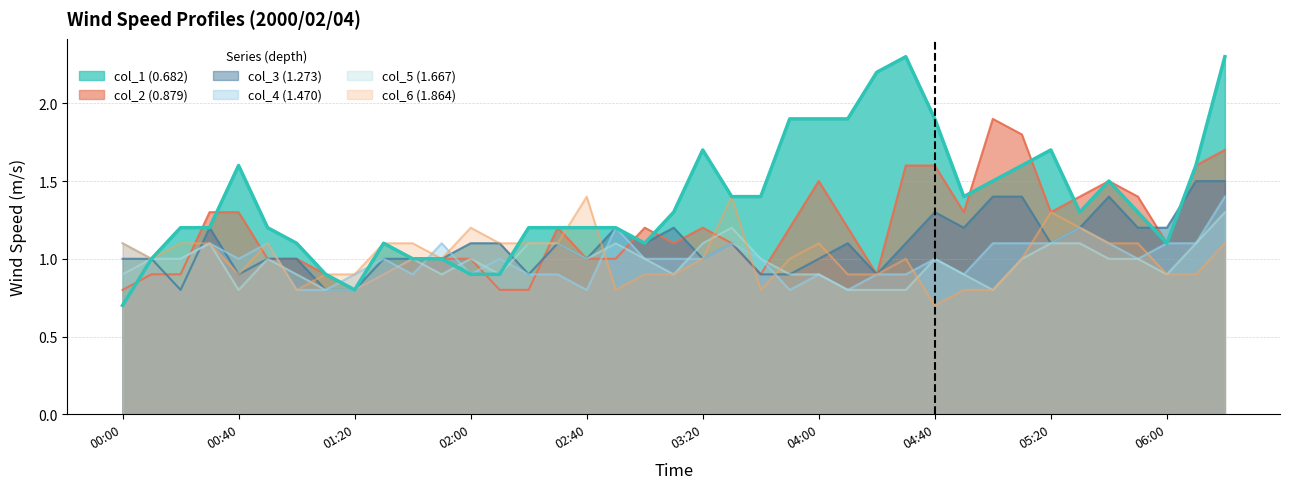

What is the label of the 3rd point from the left?

00:20